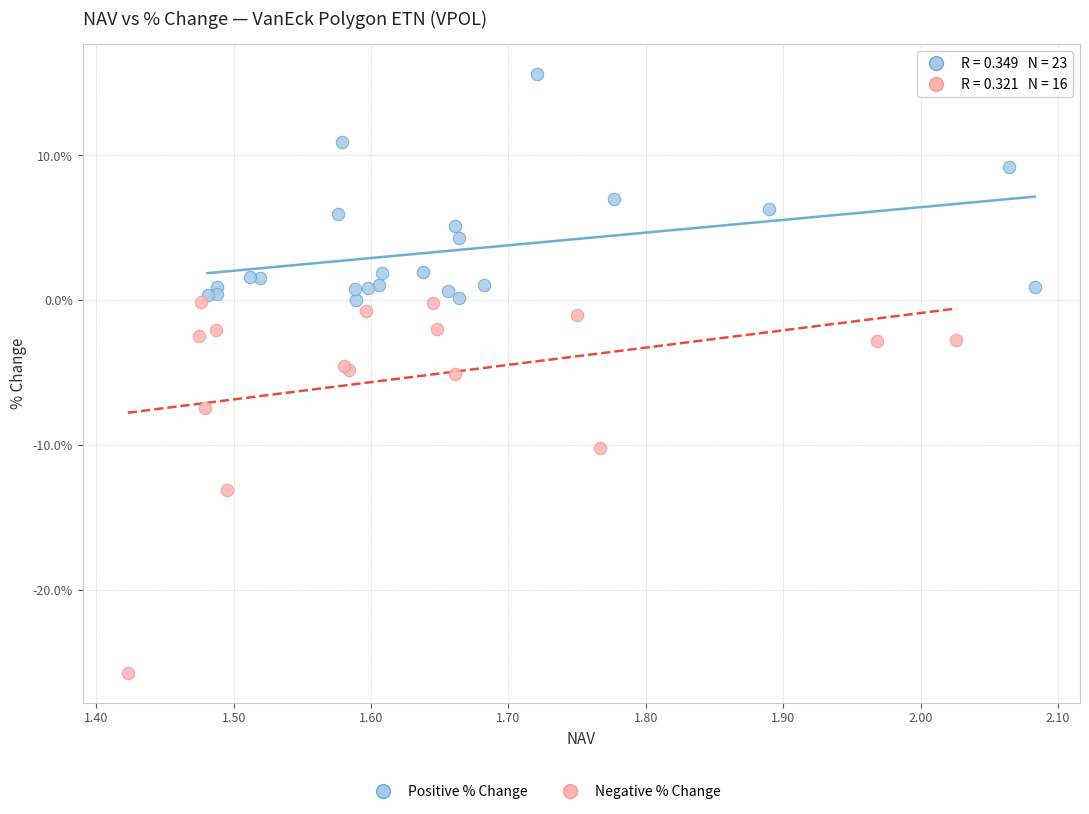

Which series contains the highest Y value?

Positive % Change